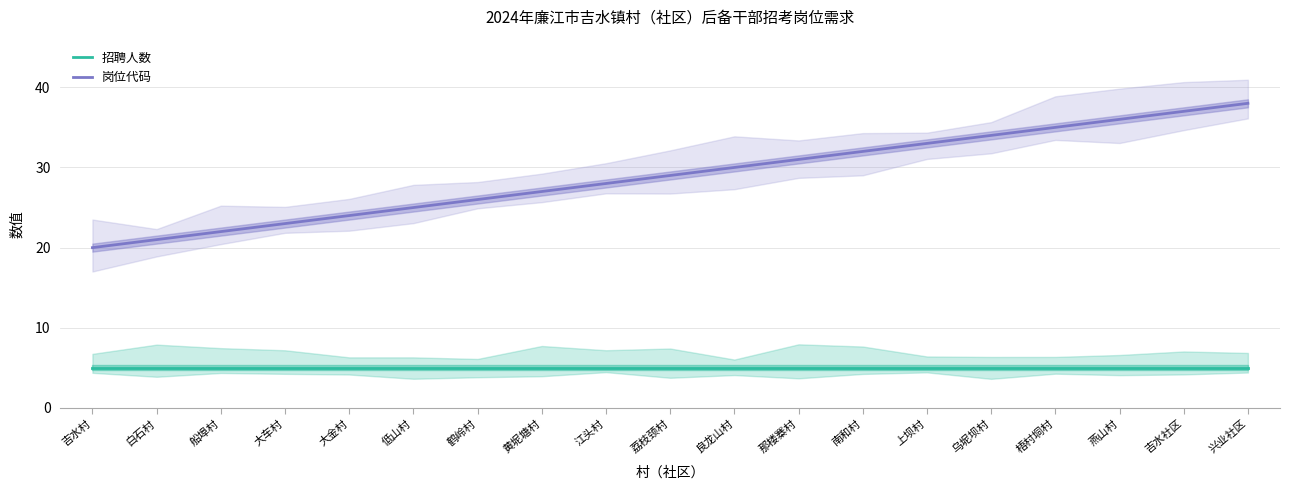

Reading right to left, list all the values displayed in this chart.

招聘人数: 兴业社区=5	吉水社区=5	燕山村=5	梧村垌村=5	乌坭坝村=5	上坝村=5	南和村=5	那楼寨村=5	良龙山村=5	荔枝颈村=5	江头村=5	黄坭塘村=5	鹤岭村=5	低山村=5	大金村=5	大车村=5	船埠村=5	白石村=5	吉水村=5
岗位代码: 兴业社区=38	吉水社区=37	燕山村=36	梧村垌村=35	乌坭坝村=34	上坝村=33	南和村=32	那楼寨村=31	良龙山村=30	荔枝颈村=29	江头村=28	黄坭塘村=27	鹤岭村=26	低山村=25	大金村=24	大车村=23	船埠村=22	白石村=21	吉水村=20